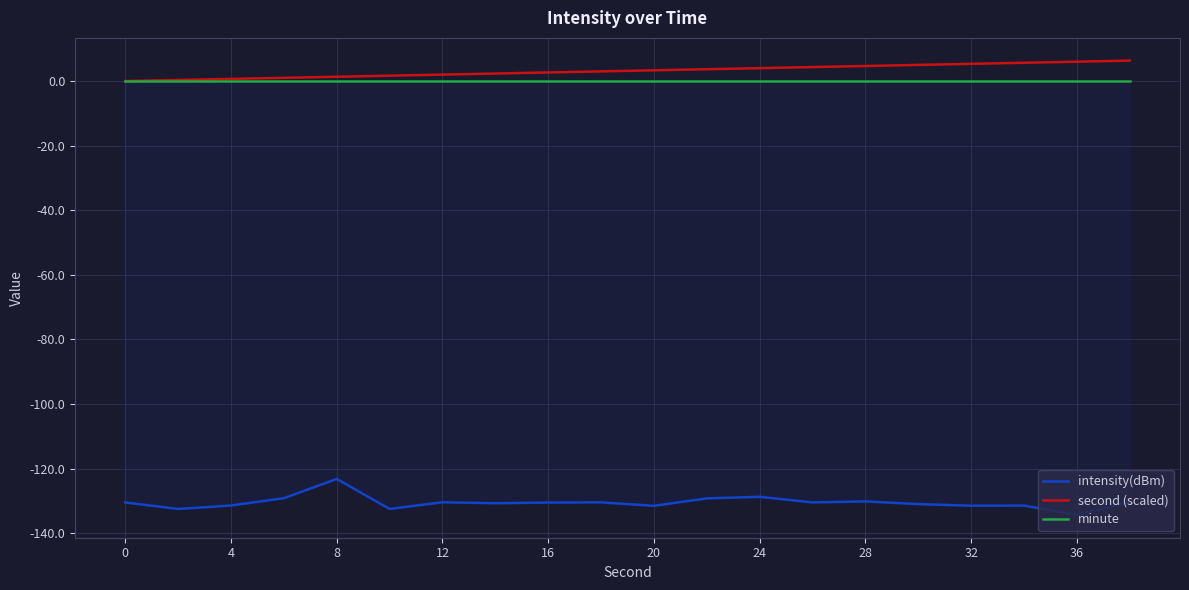

What is the difference between the maximum and minimum values in the intensity(dBm) series?

11.2